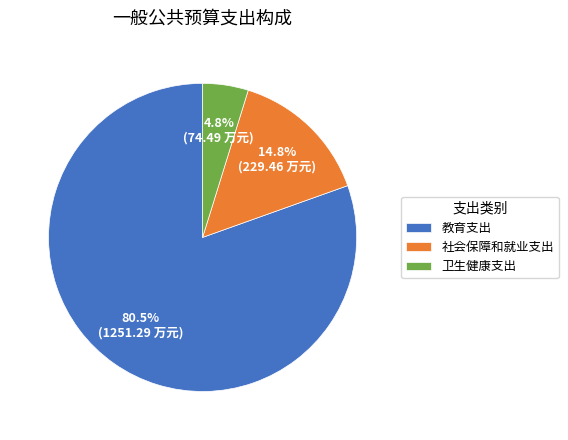

Is the sum of 教育支出 and 卫生健康支出 greater than half?

Yes